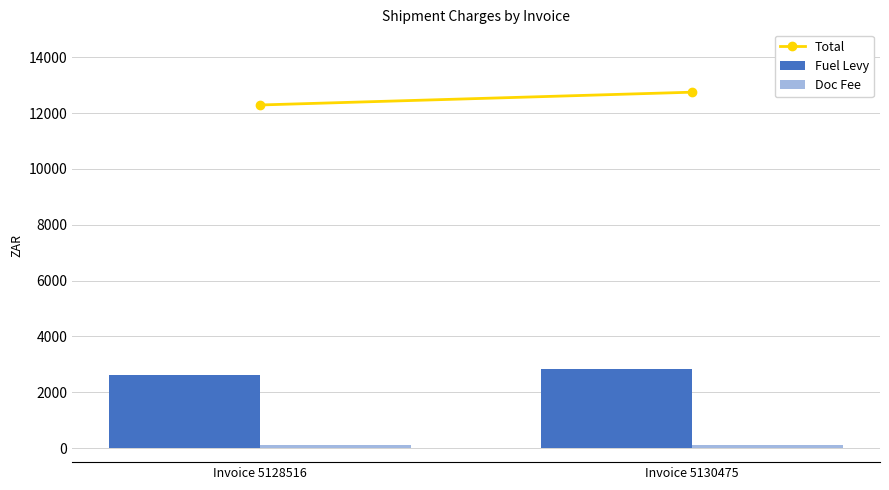

What is the difference between the maximum and minimum values in the Fuel Levy series?

212.6